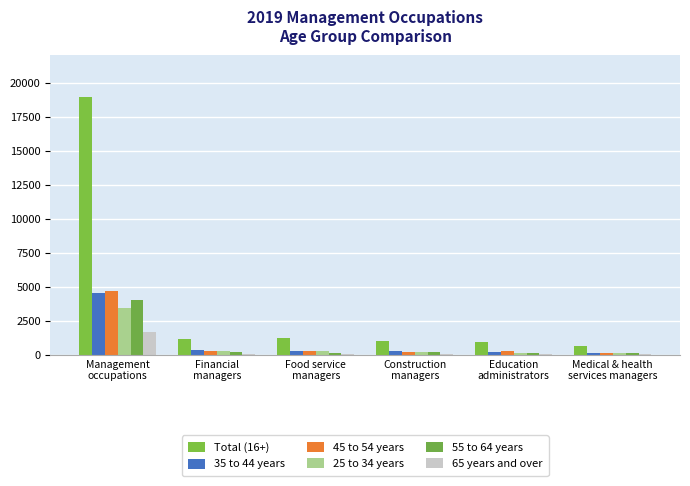

How many data points does each series have?

6